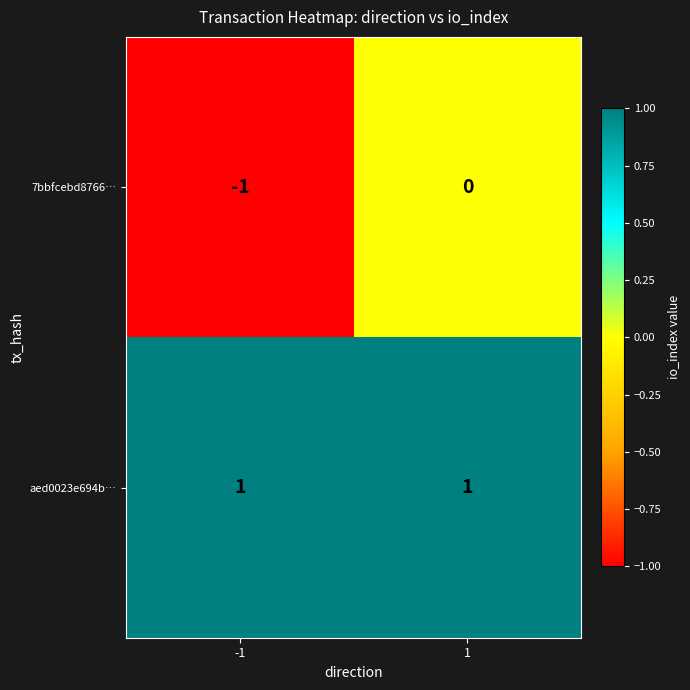

Rank the series at -1 from highest to lowest value.

aed0023e694b…, 7bbfcebd8766…